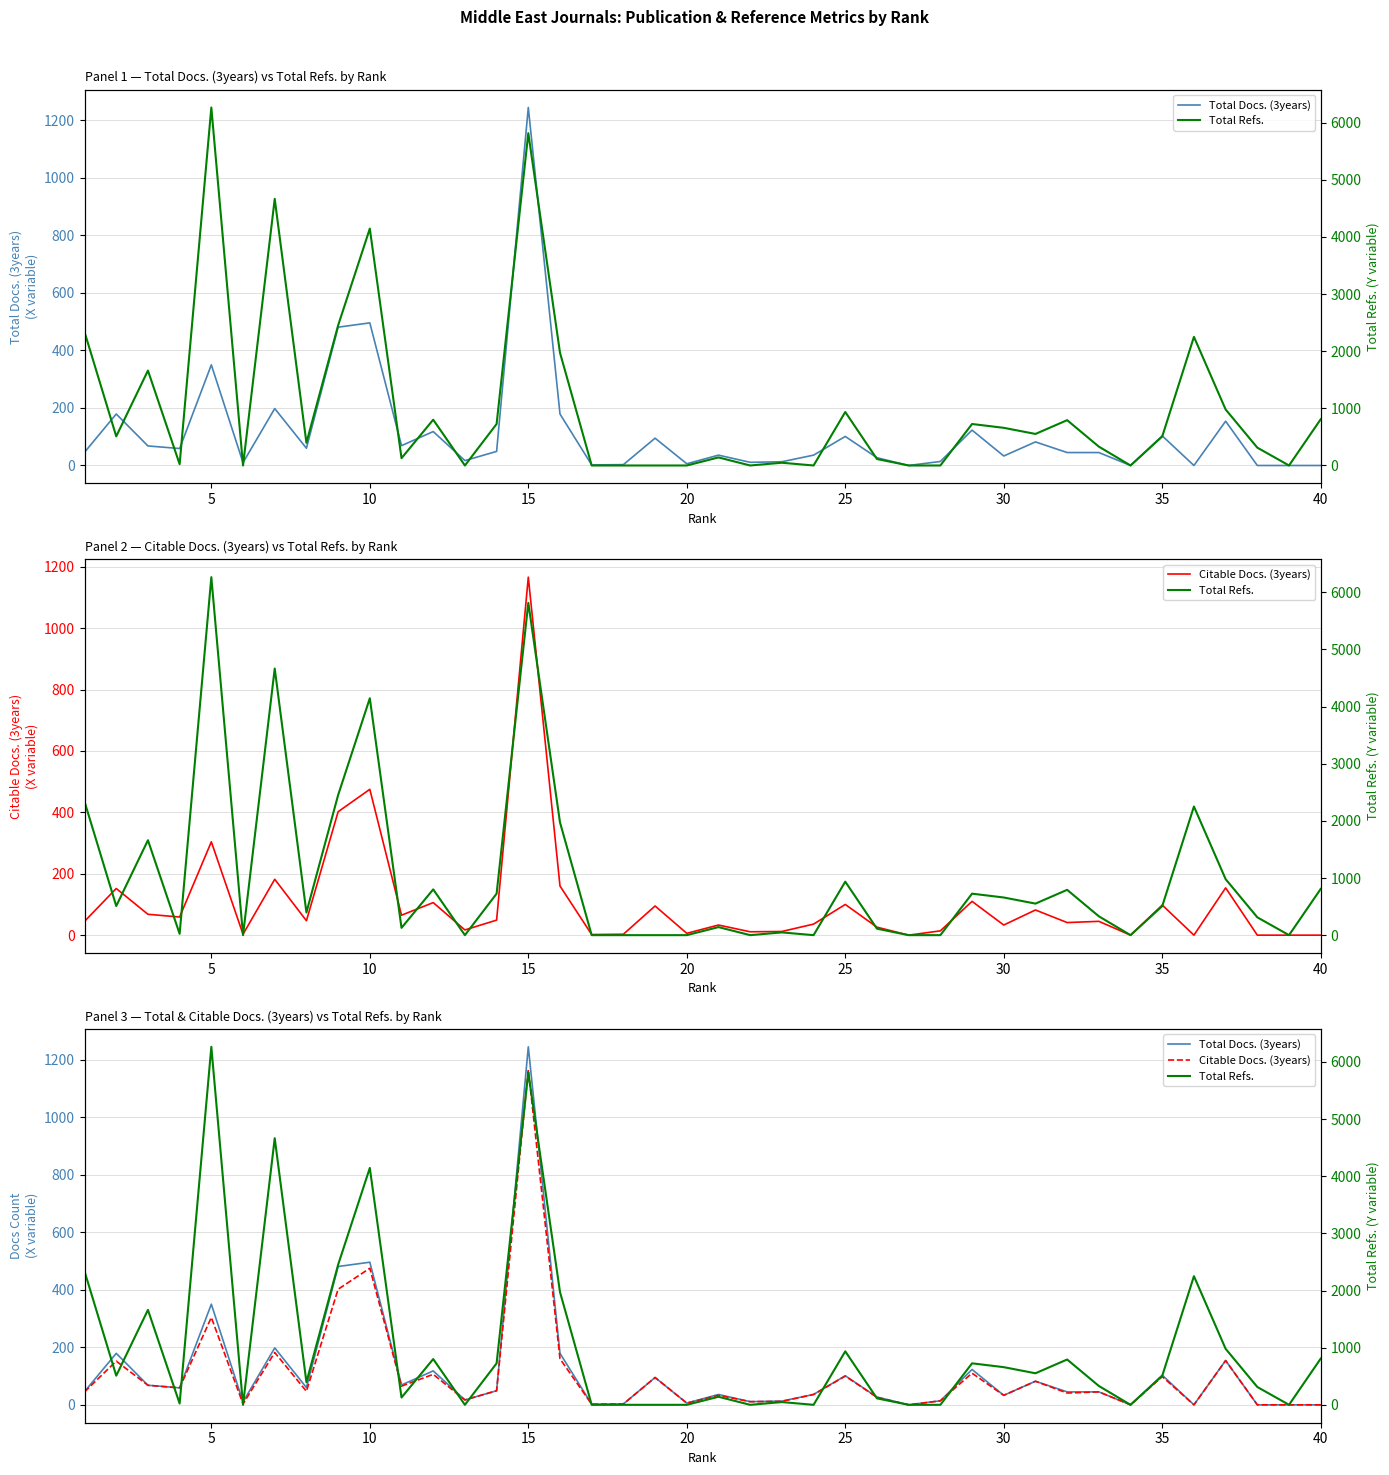

Which series ends up on top after the final intersection of Total Refs. and Citable Docs. (3years)?

Total Refs.